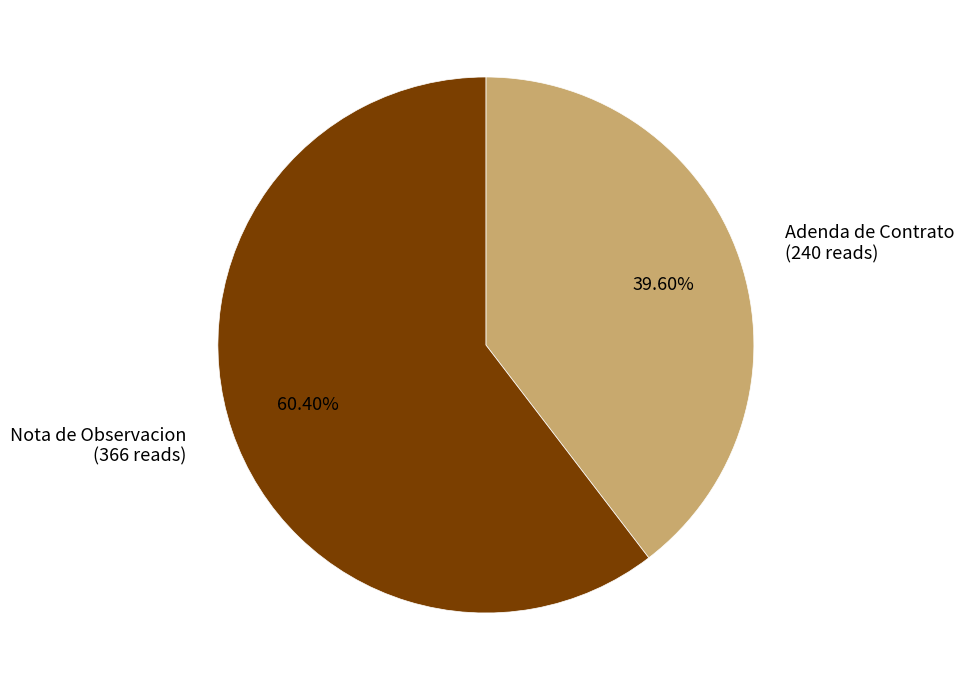

Rank the categories by value from lowest to highest.

Adenda de Contrato, Nota de Observacion